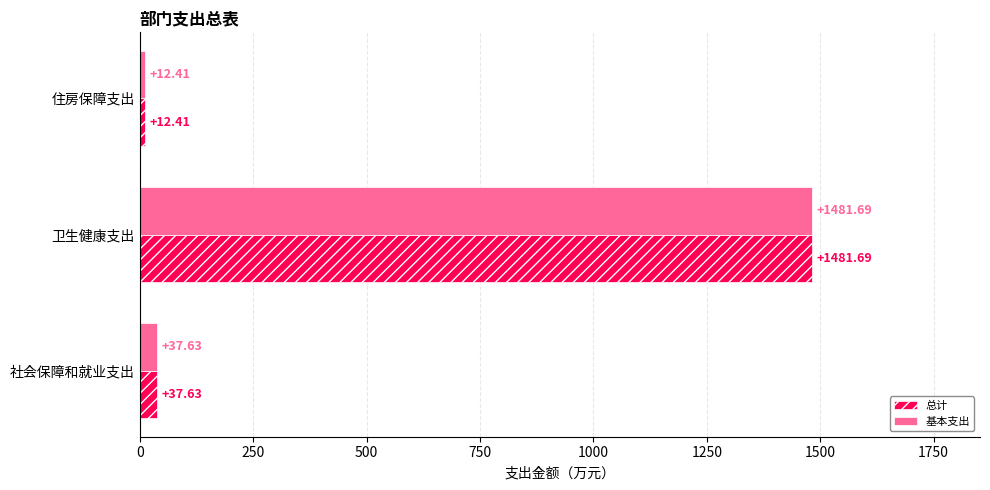

Which label corresponds to the largest value in the chart?

卫生健康支出